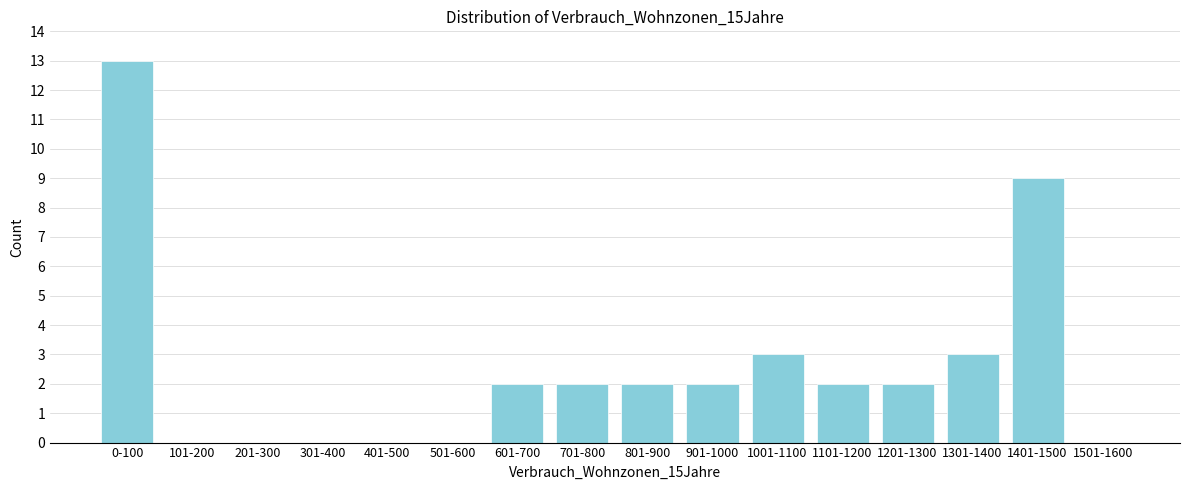

Reading right to left, extract all data points from this chart.

1501-1600=0	1401-1500=9	1301-1400=3	1201-1300=2	1101-1200=2	1001-1100=3	901-1000=2	801-900=2	701-800=2	601-700=2	501-600=0	401-500=0	301-400=0	201-300=0	101-200=0	0-100=13